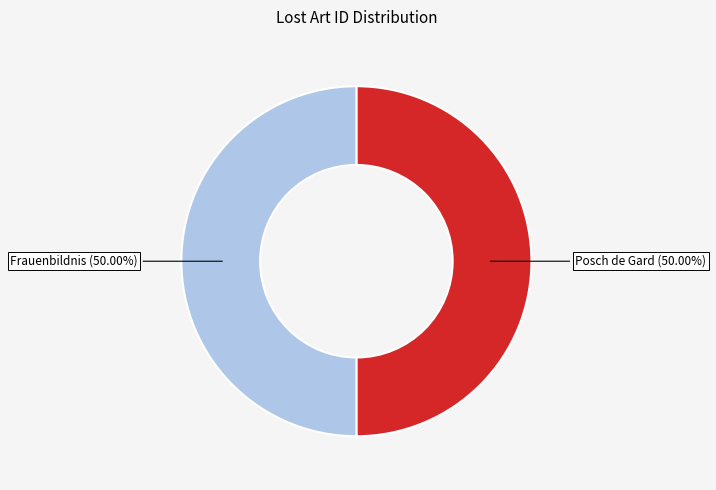

How many segments does this pie chart have?

2